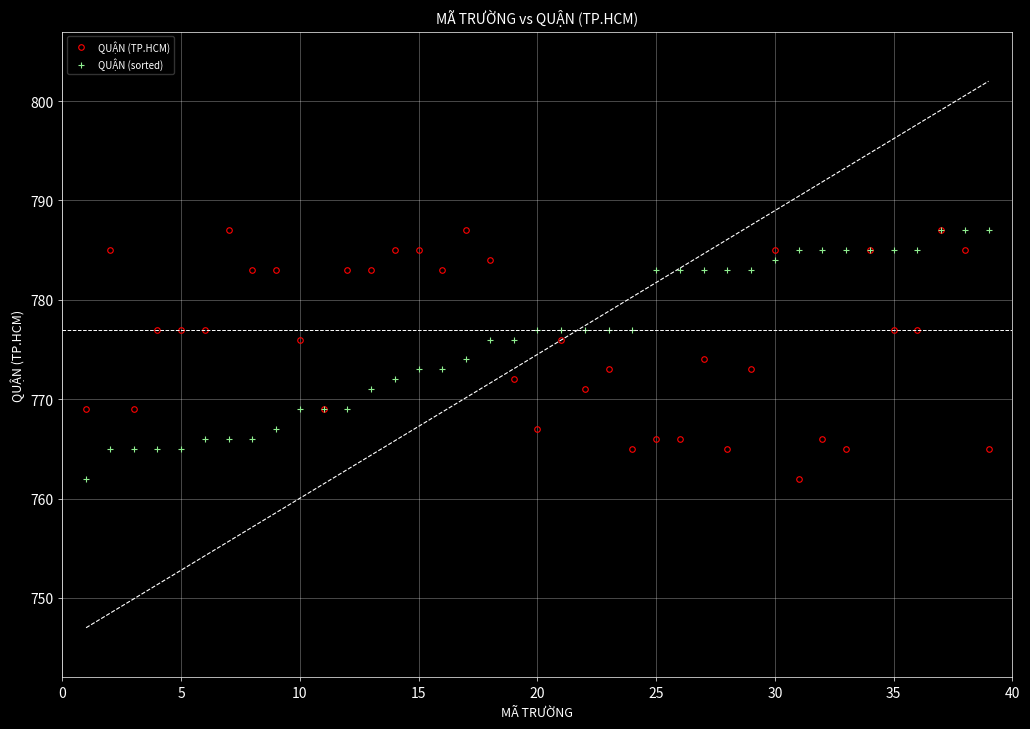

At how many categories does at least one series exceed 765?

39